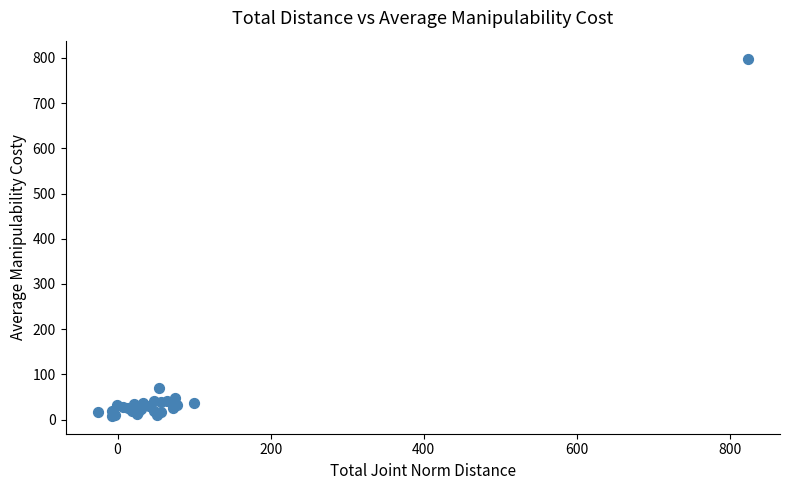

What Y value in the scatter plot is closest to 403?

69.5